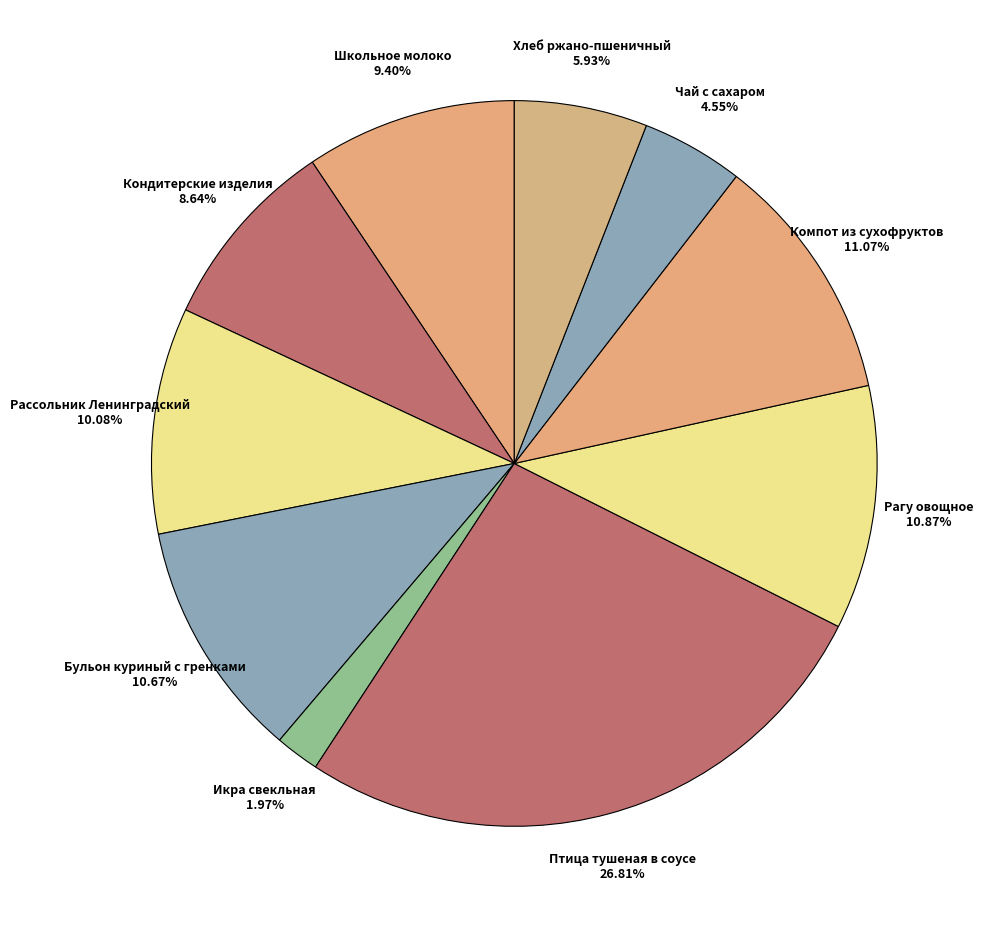

How many segments does this pie chart have?

10